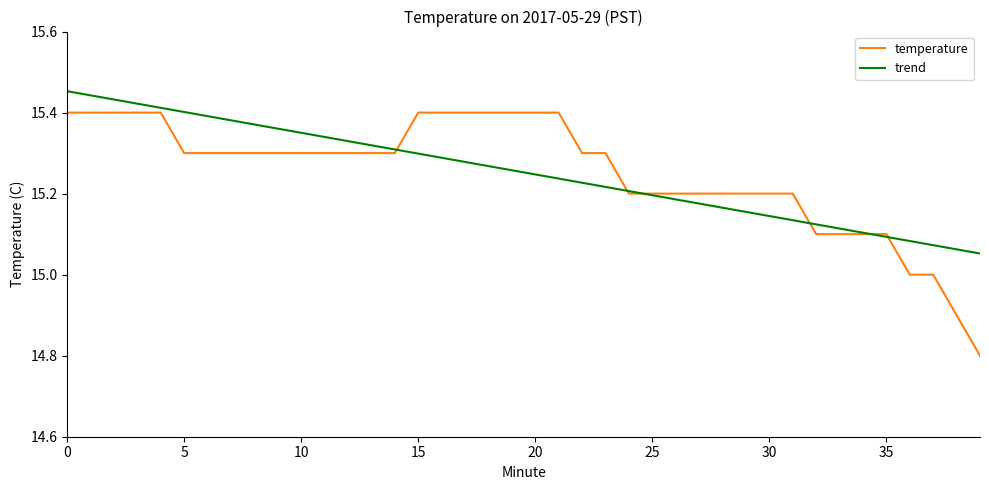

Which series has the widest spread of values?

temperature